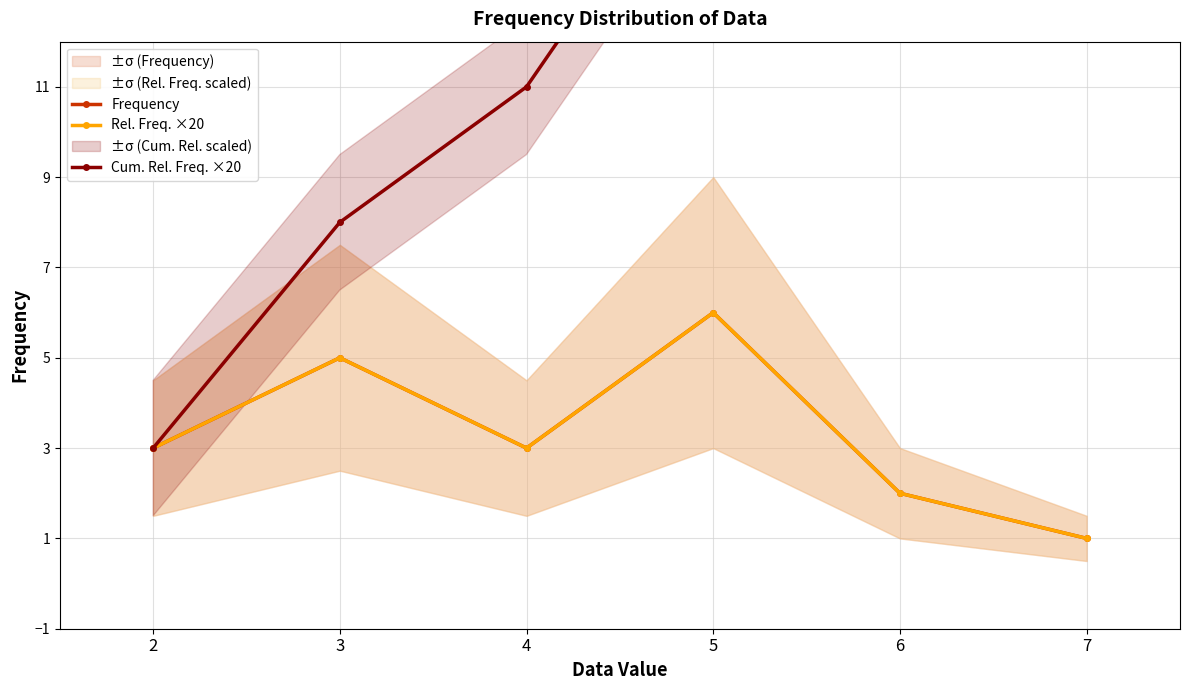

List the series in order of their peak value, highest first.

Cum. Rel. Freq. ×20, Frequency, Rel. Freq. ×20